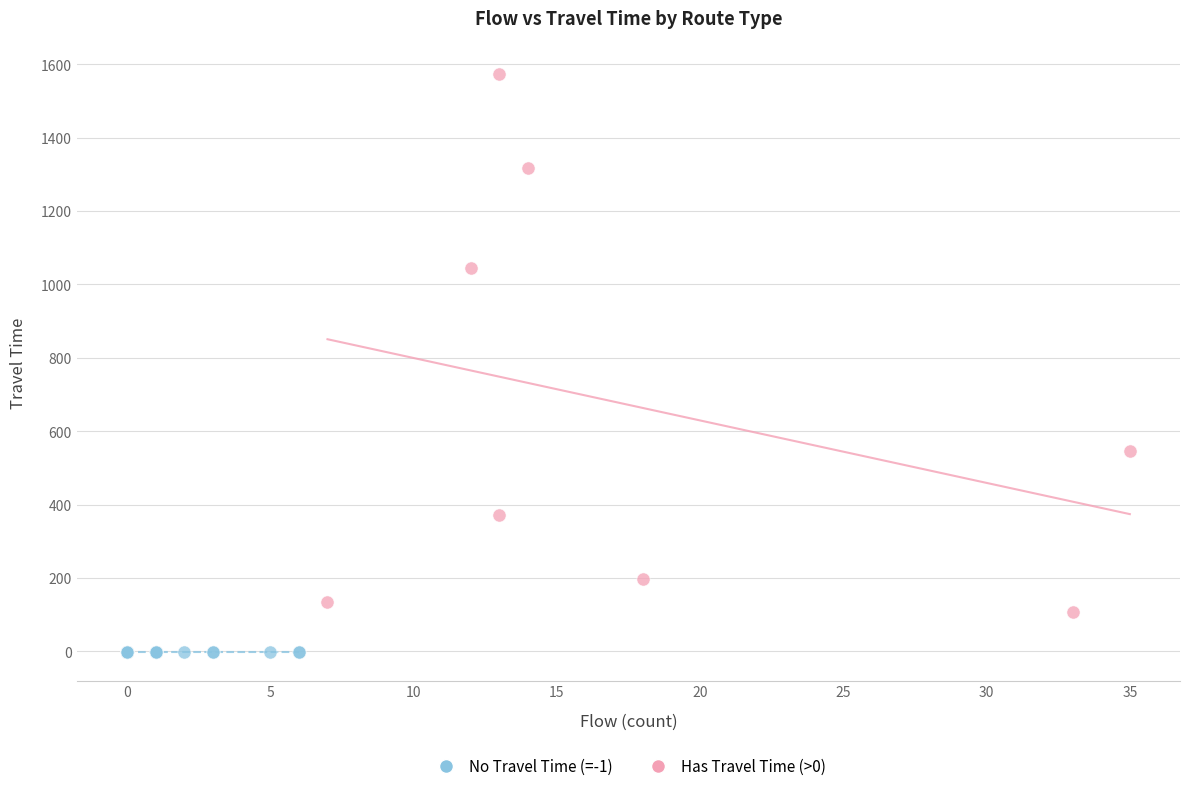

Which series reaches the maximum Y coordinate?

Has Travel Time (>0)